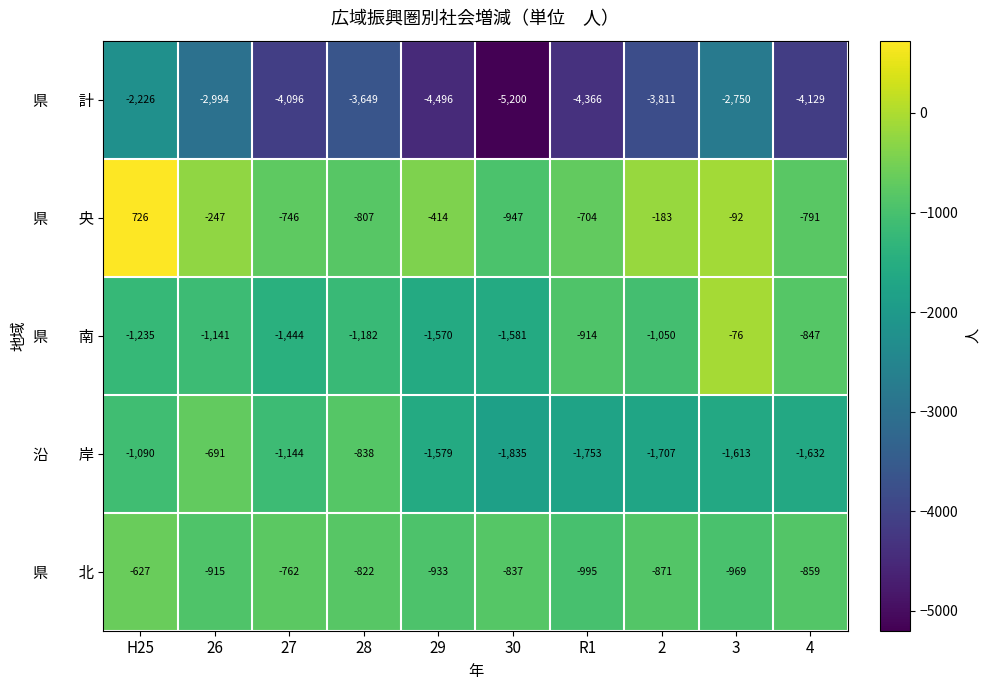

At which category is the sum across all series the highest?

H25